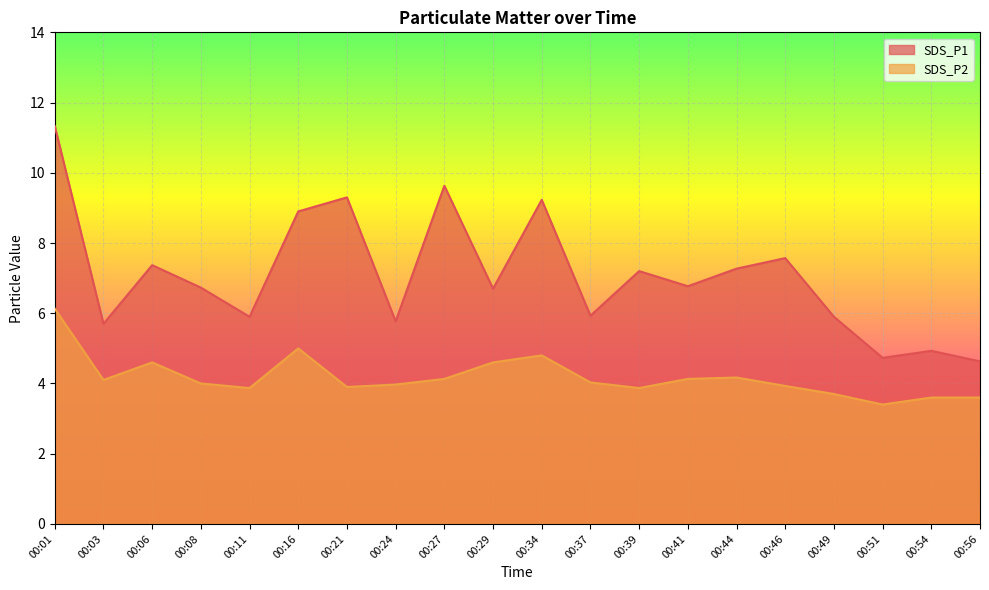

At which category does SDS_P2 reach its first local peak?

00:06